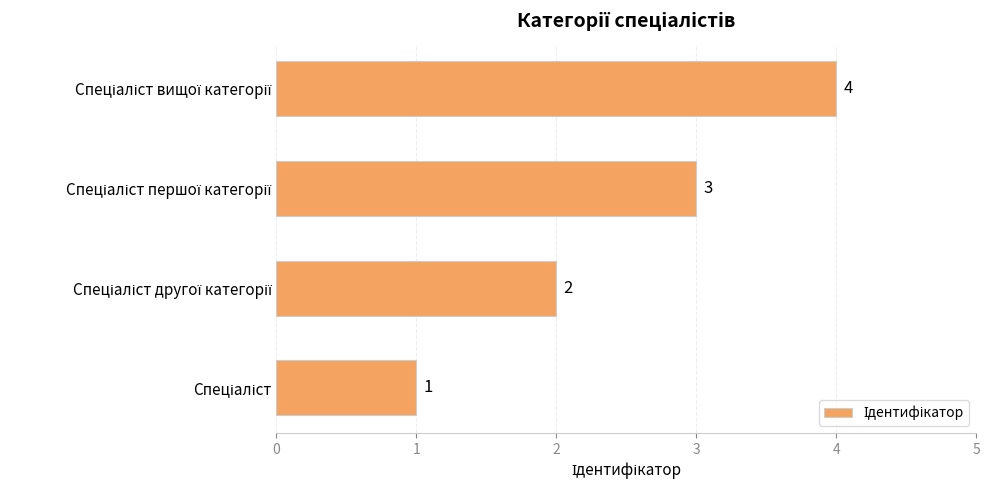

What is the sum of all values?

10